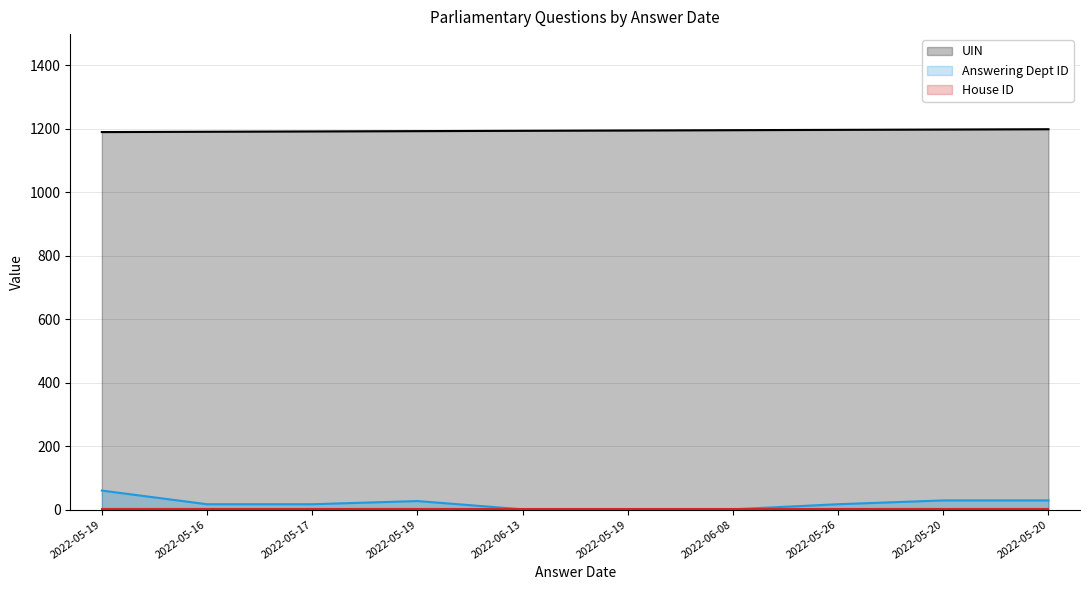

What is the value of the Answering Dept ID point at the 1st from the left?

60